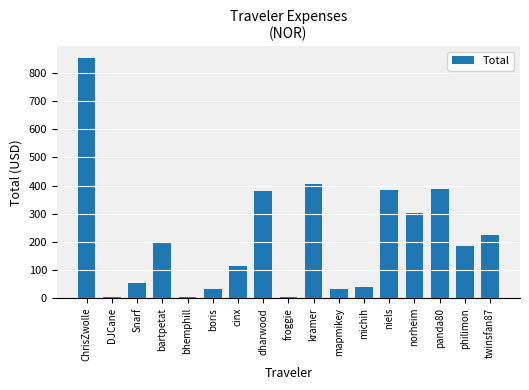

What is the difference between the maximum and minimum values?

848.8